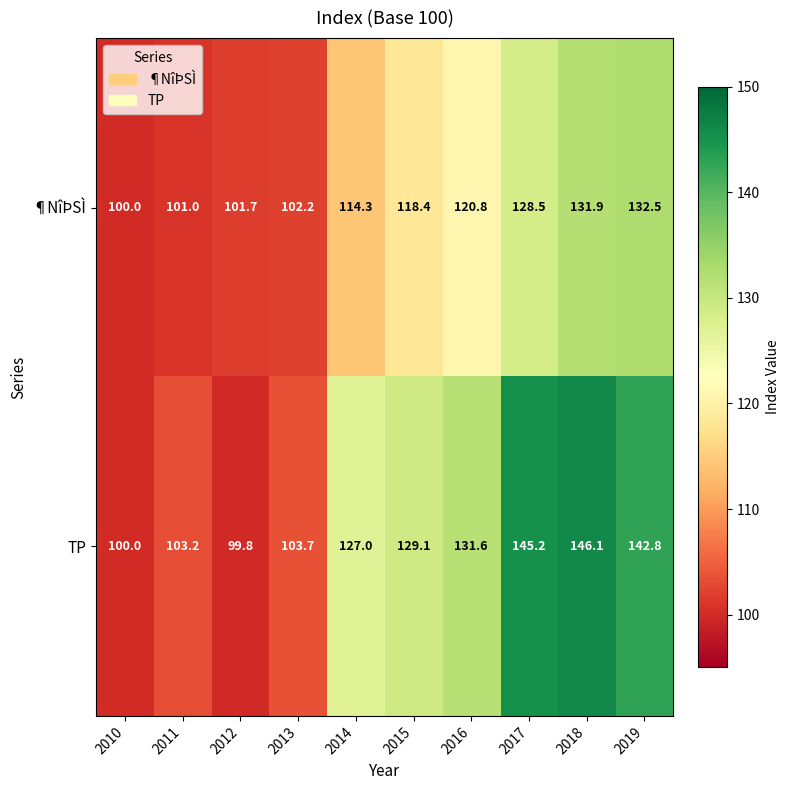

Between 2014 and 2017, which series saw the biggest shift?

TP